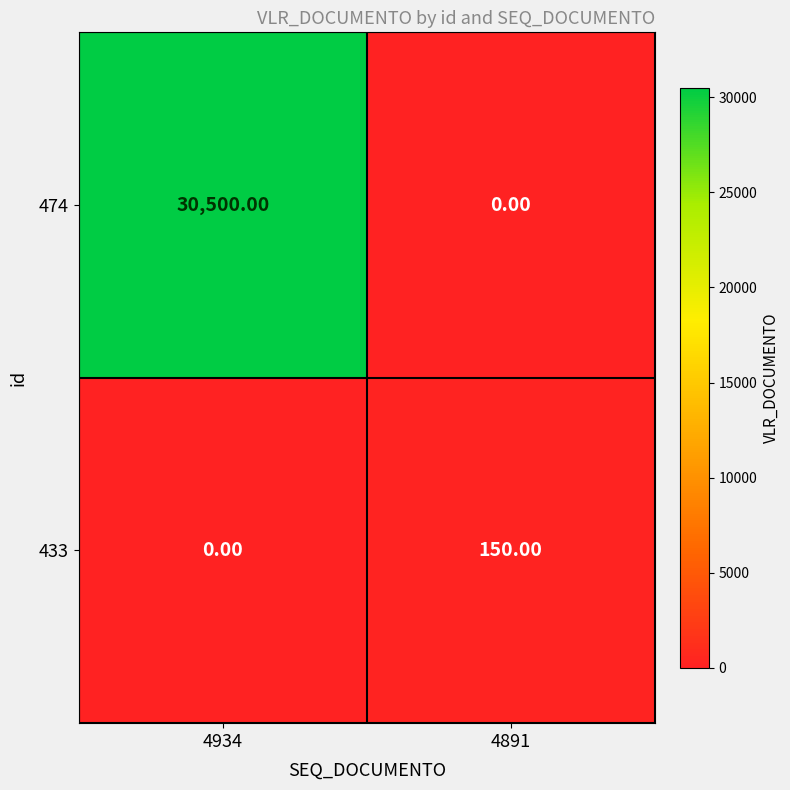

Which series has the largest range (max minus min)?

474